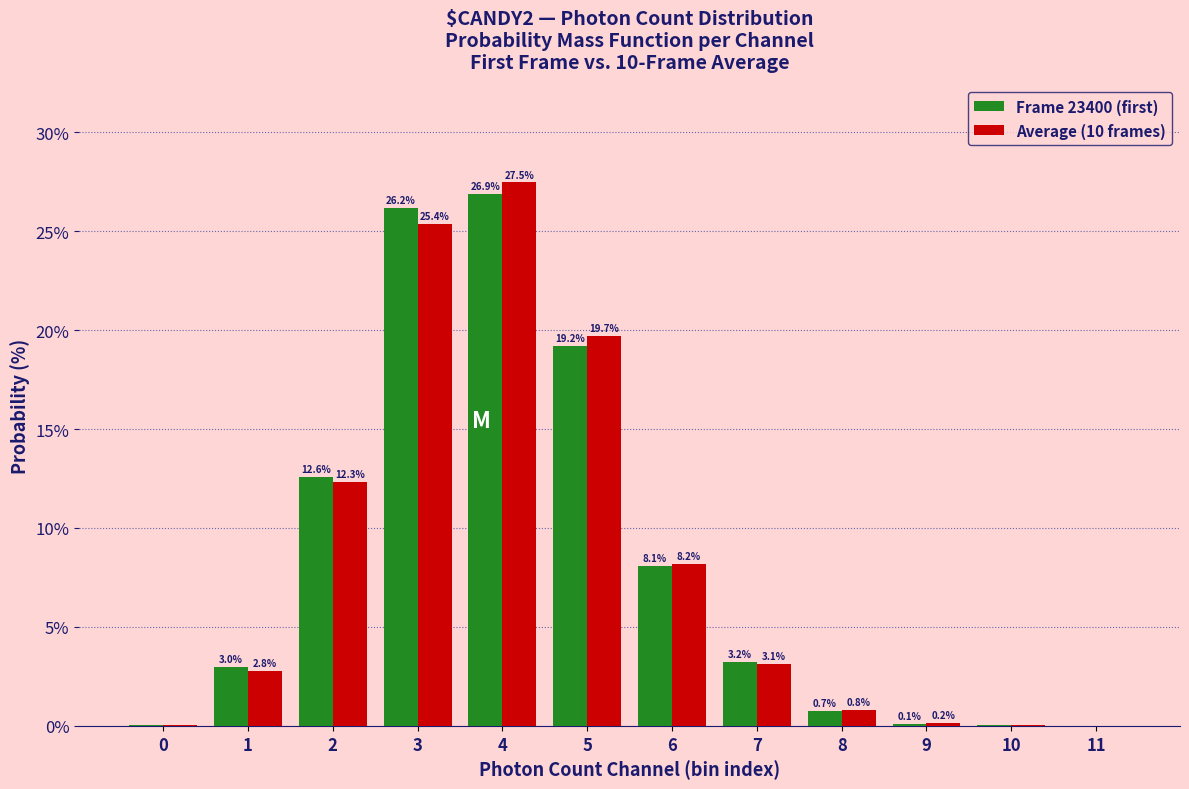

At which category is the sum across all series the highest?

4